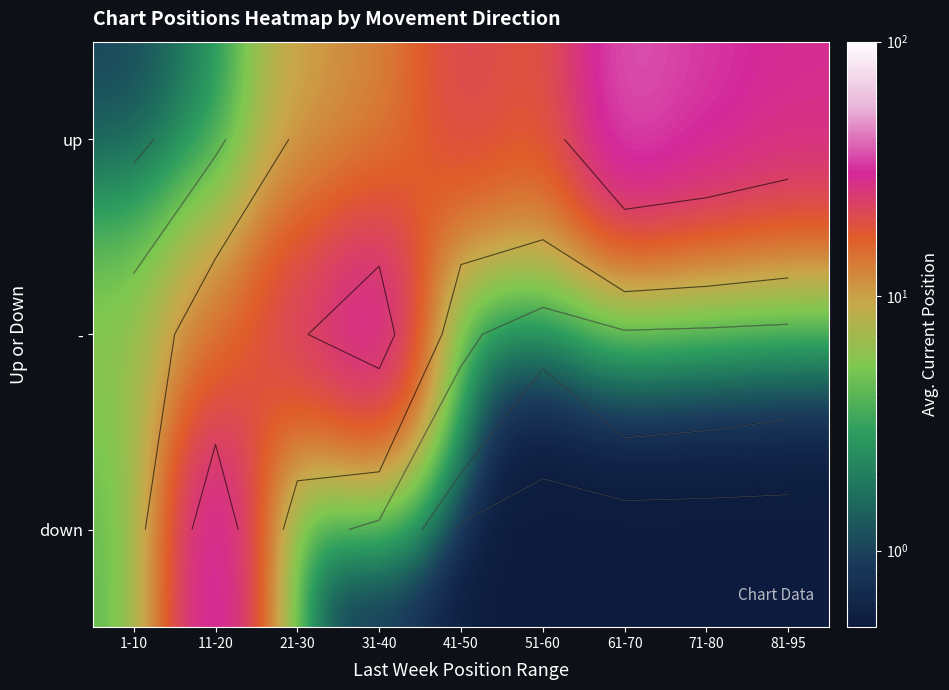

Count the number of categories in the chart.

9